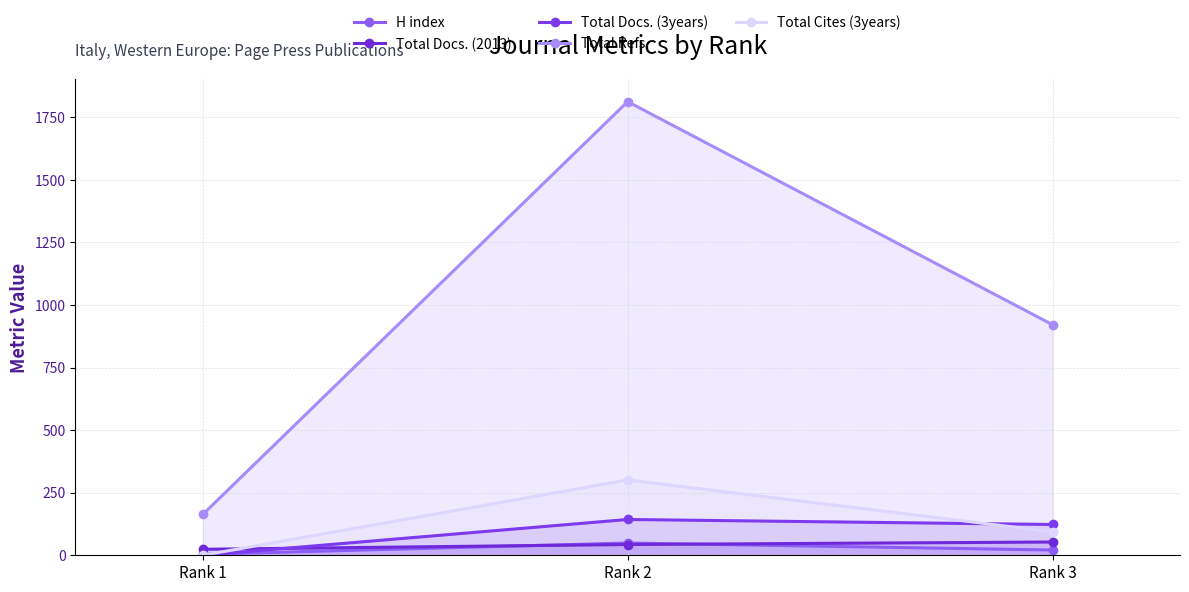

True or false: Total Docs. (2013) has a value of 43 at Rank 2.

True